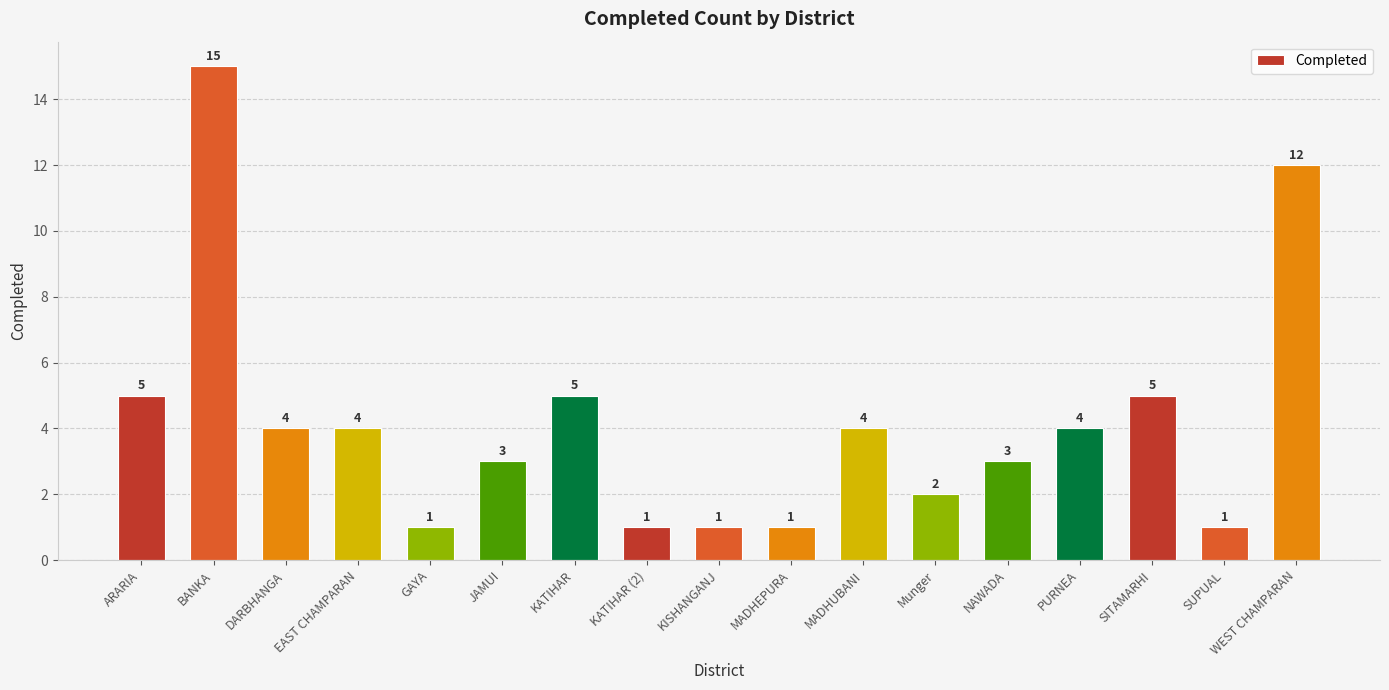

What is the minimum value shown in the chart?

1